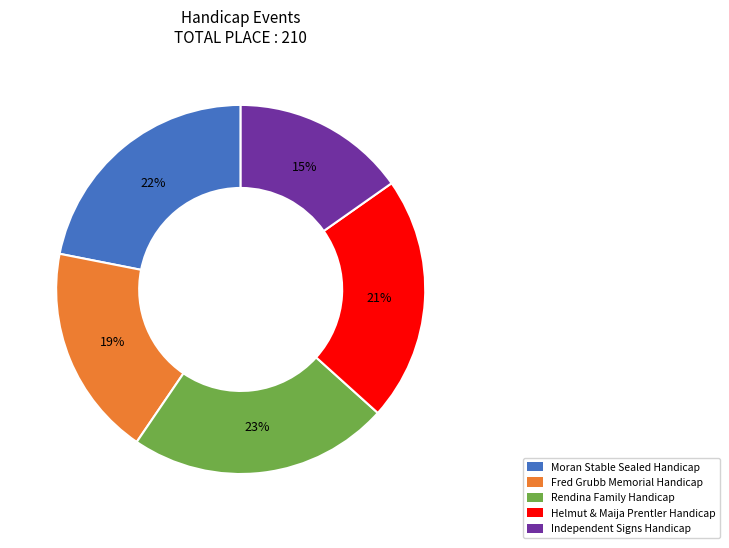

Is there any slice that represents more than half of the pie?

No